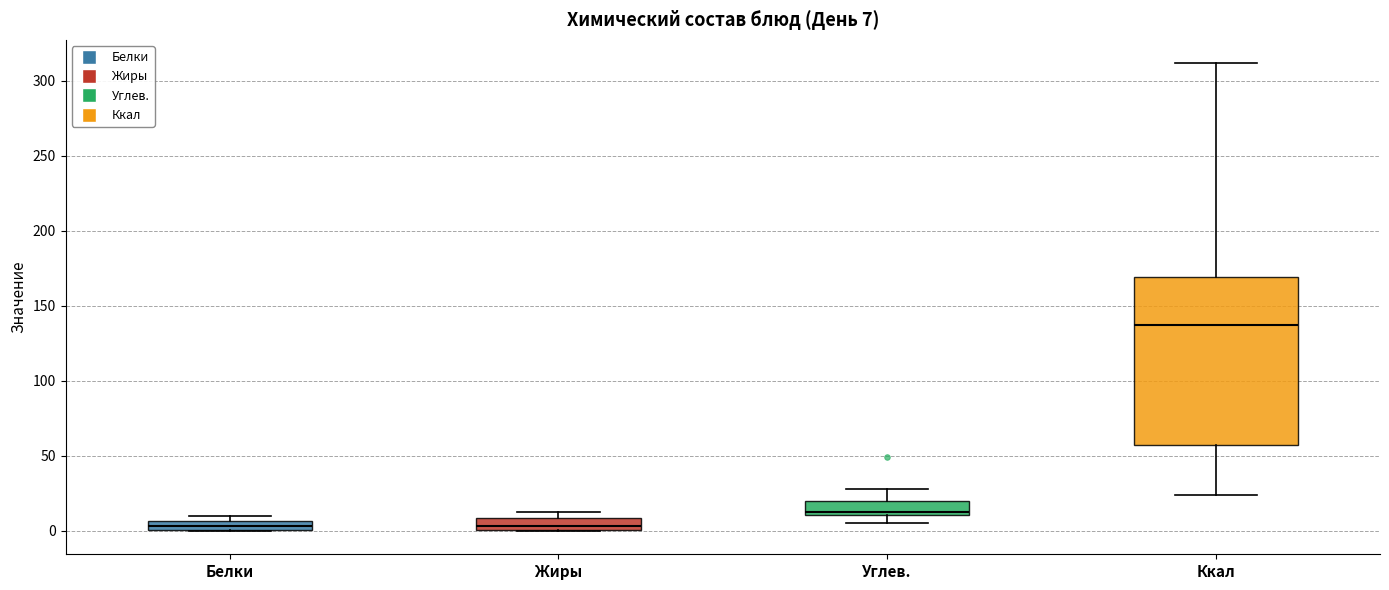

Which box has the highest median line?

Ккал